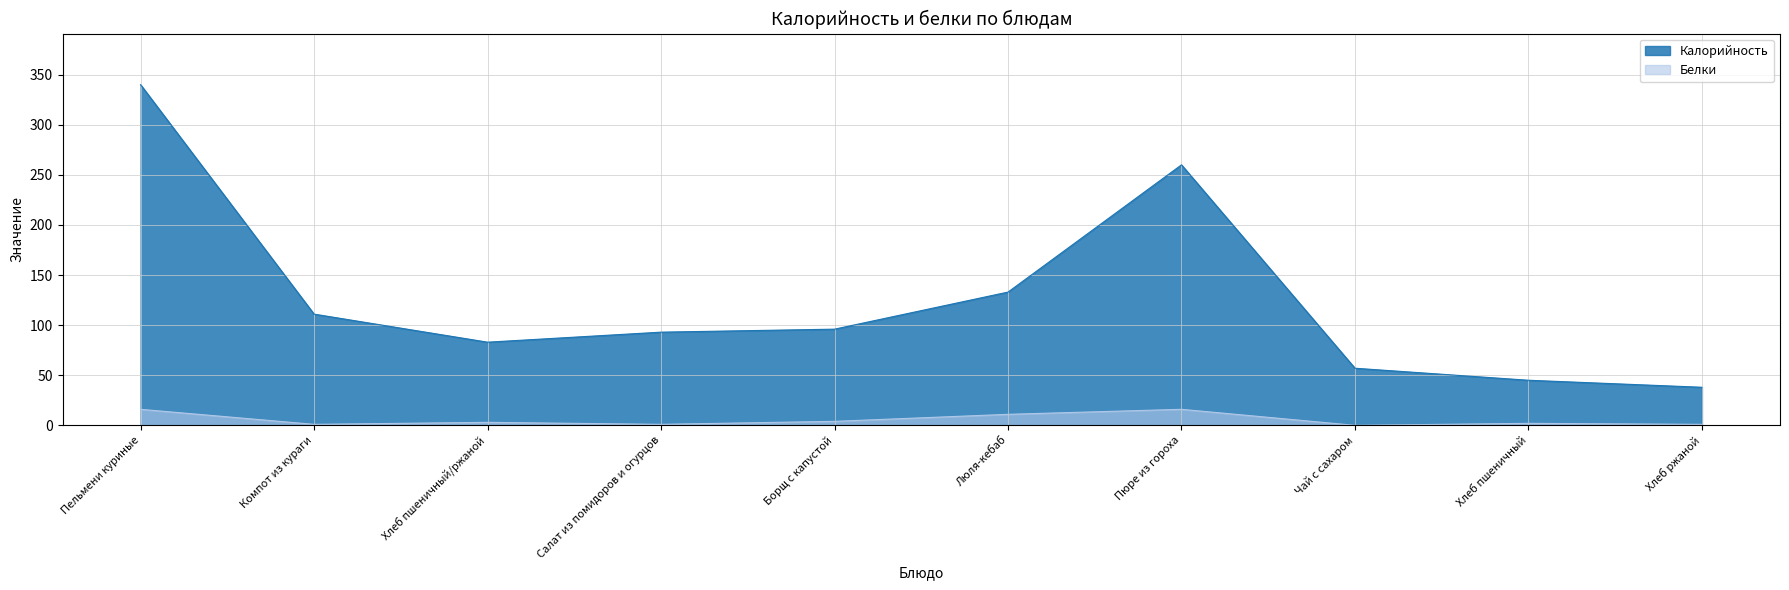

The Белки series shows 2 at Хлеб пшеничный. True or false?

True